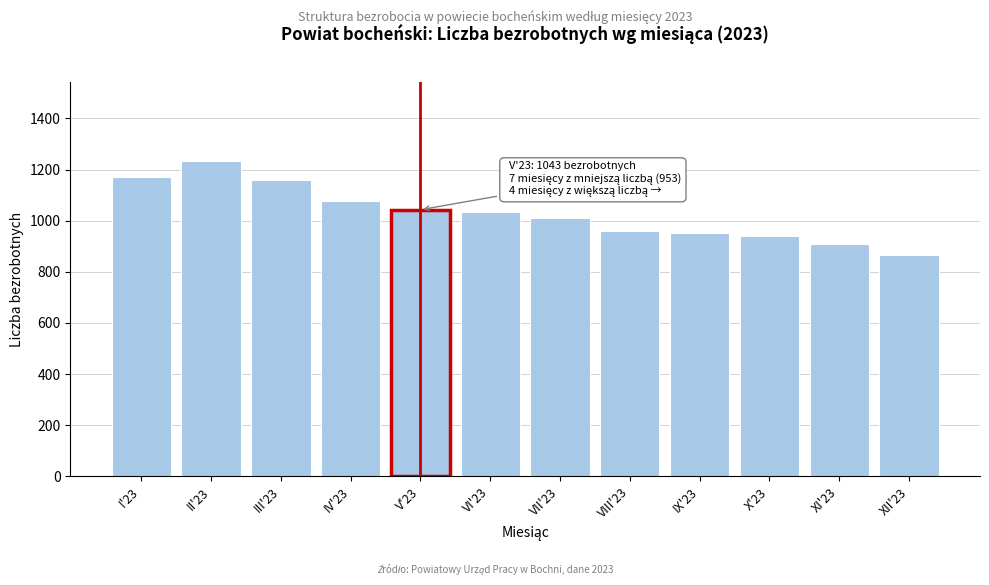

Reading left to right, extract all data points from this chart.

1171	1235	1159	1079	1043	1034	1011	960	952	940	907	867